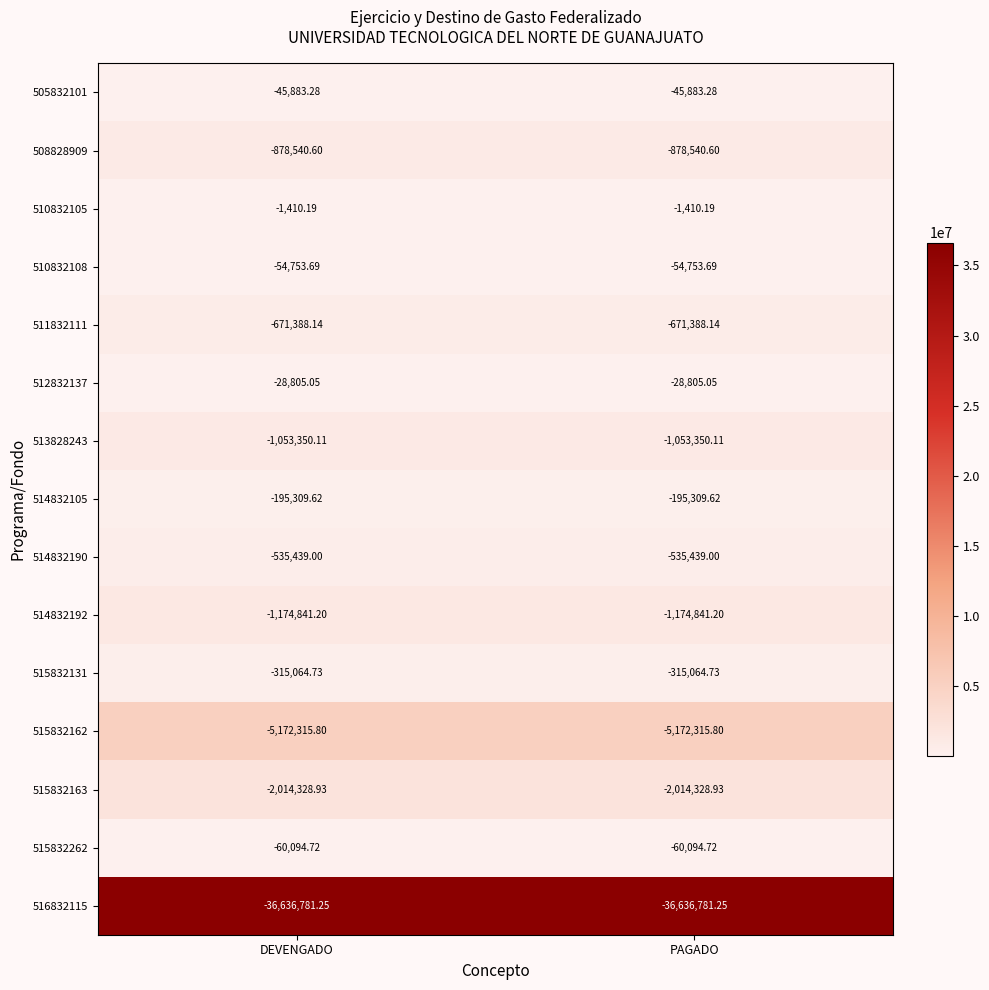

Is the value of 515832162 at PAGADO greater than the value of 514832105 at PAGADO?

No